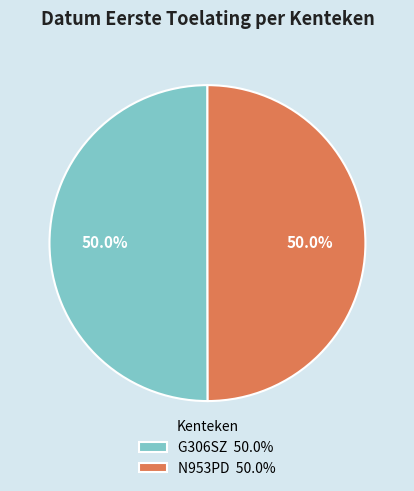

What percentage is NOT represented by N953PD?

50.0%